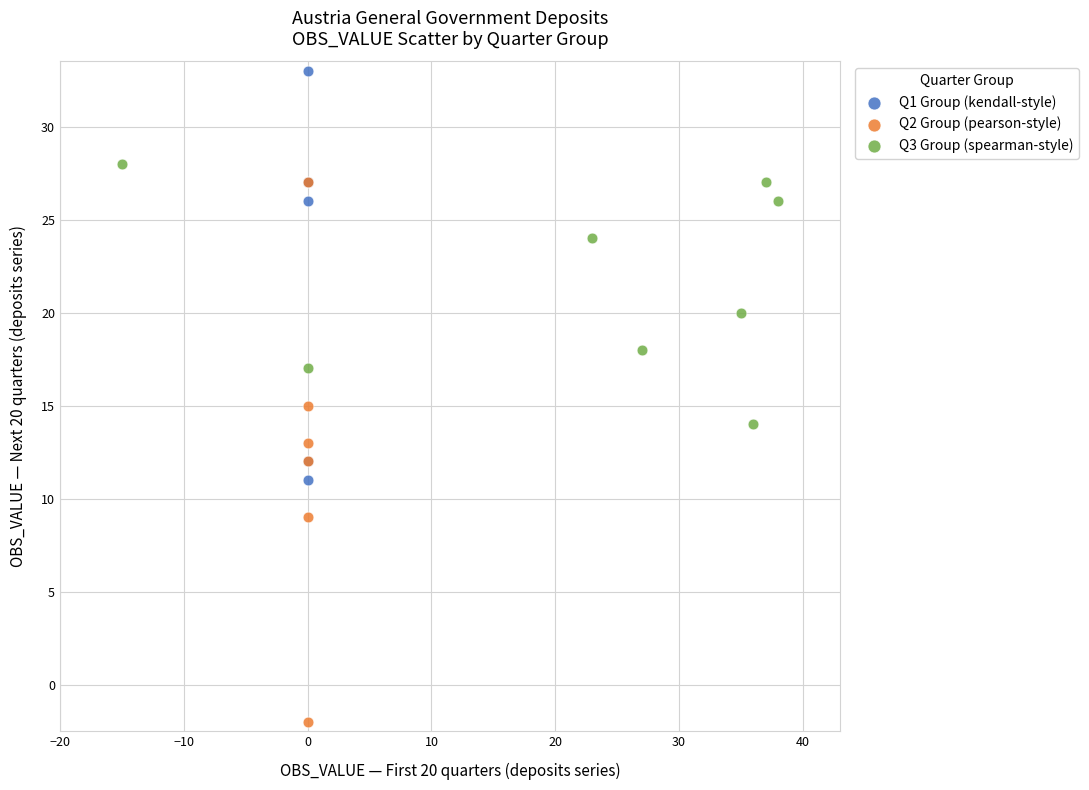

Which series reaches the minimum Y coordinate?

Q2 Group (pearson-style)